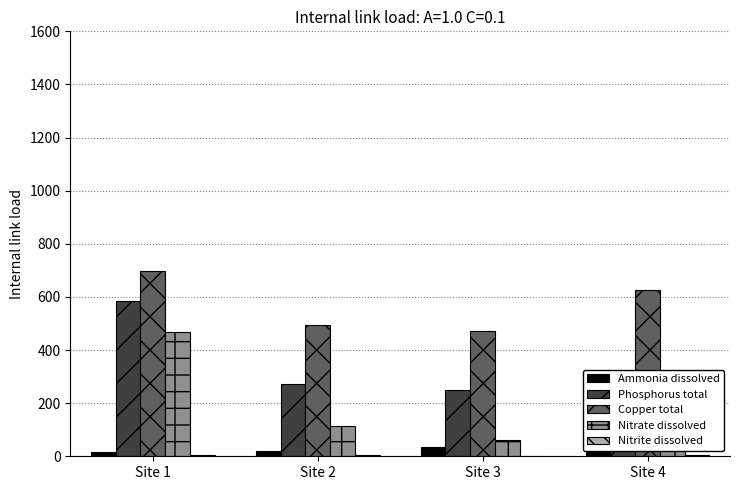

The value of Nitrate dissolved at Site 4 is 138.9. True or false?

False